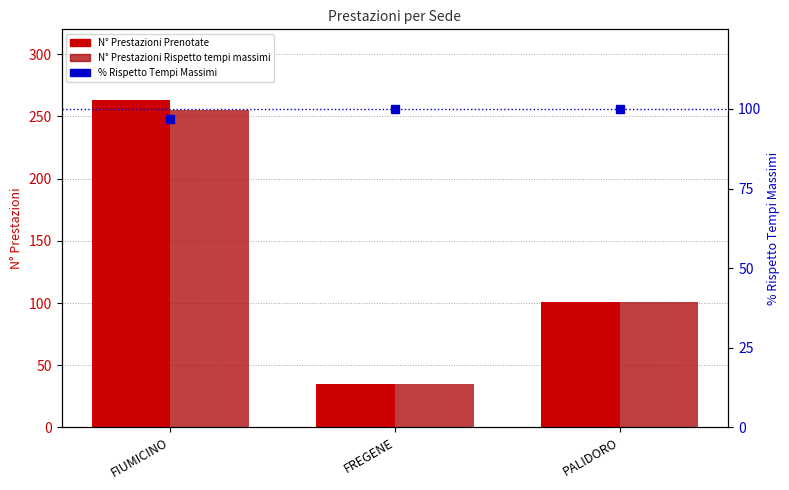

What position from the left is FIUMICINO?

1